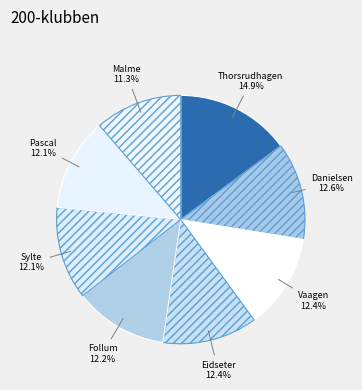

How many slices are in this pie chart?

8